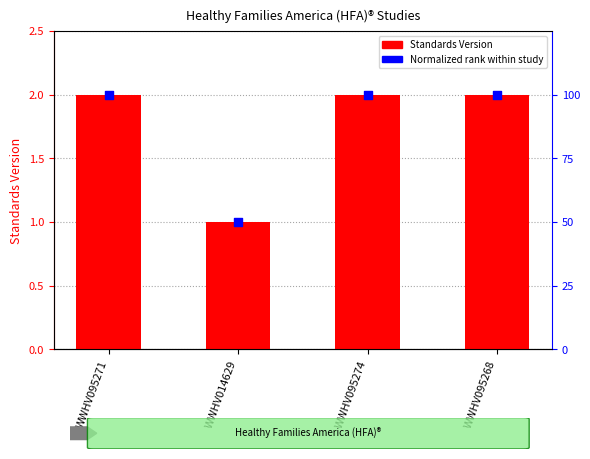

Which series has the largest Y range (max minus min)?

Standards Version